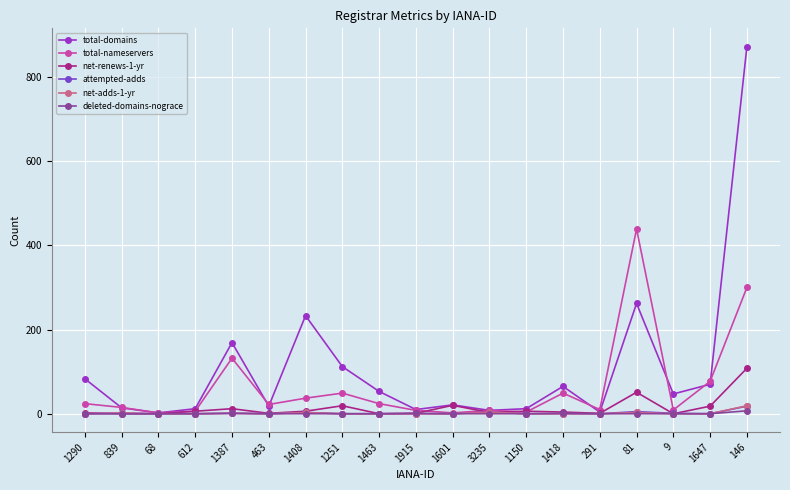

What is the difference between the maximum and second lowest values in the total-domains series?

868